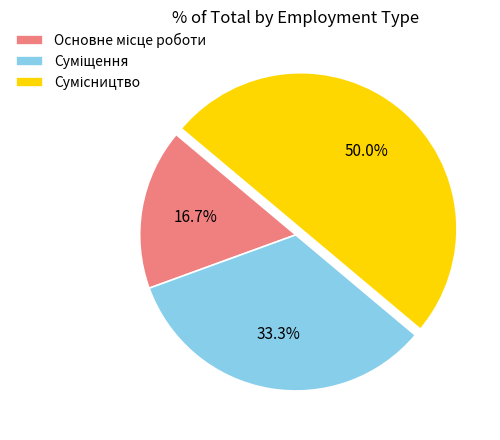

To the nearest percent, what percentage of the pie is Сумісництво?

50%